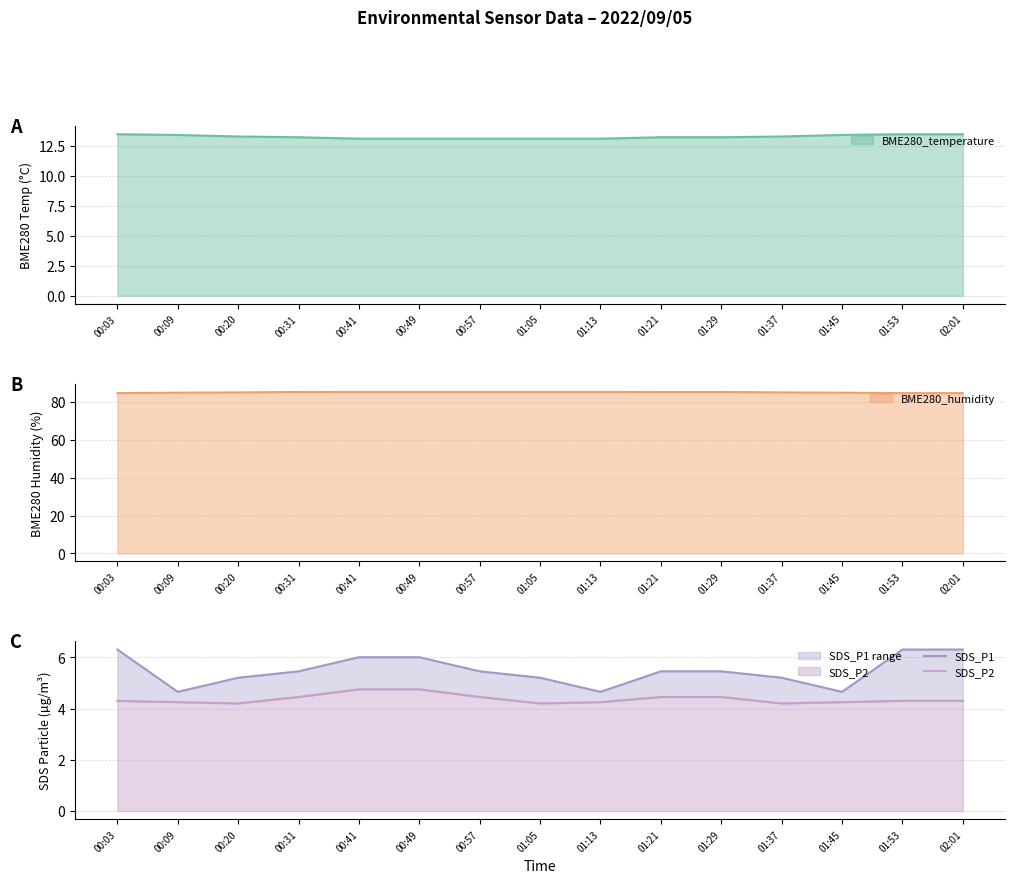

What is the label of the 5th point from the left?

00:41